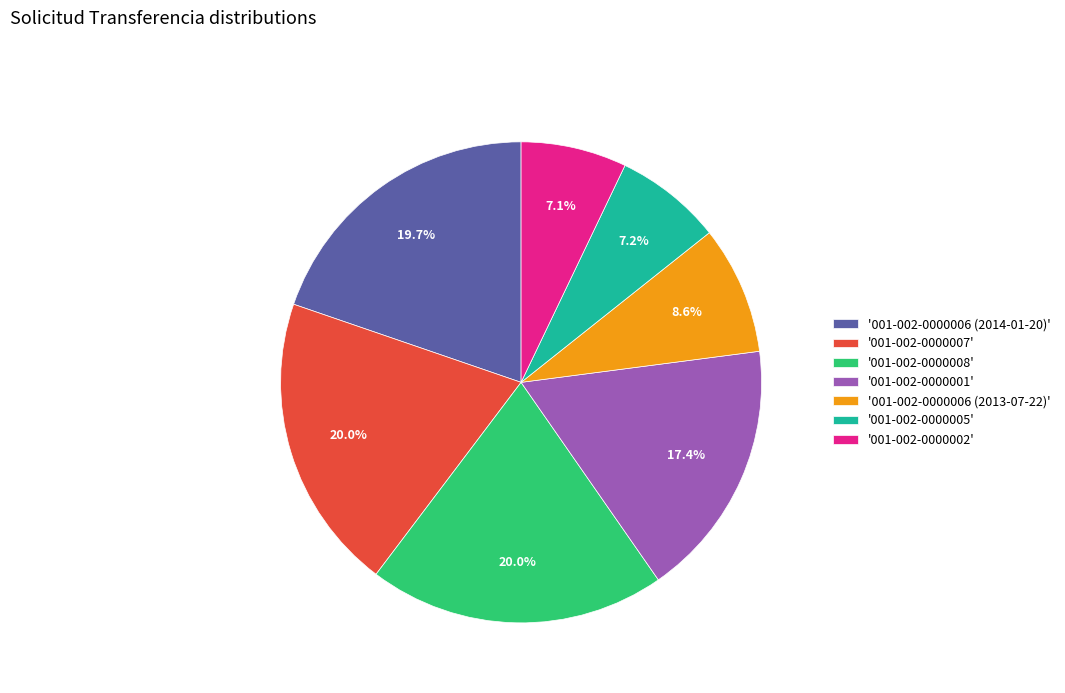

Is there any slice that represents more than half of the pie?

No